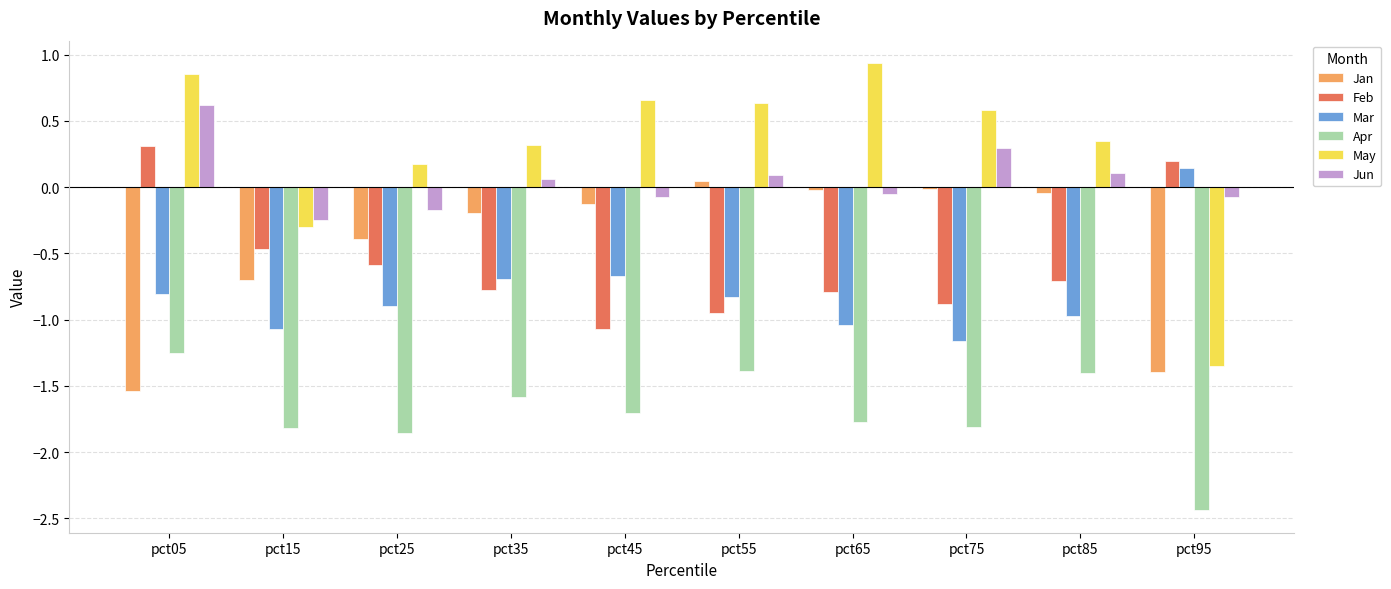

How many groups of bars are there?

10